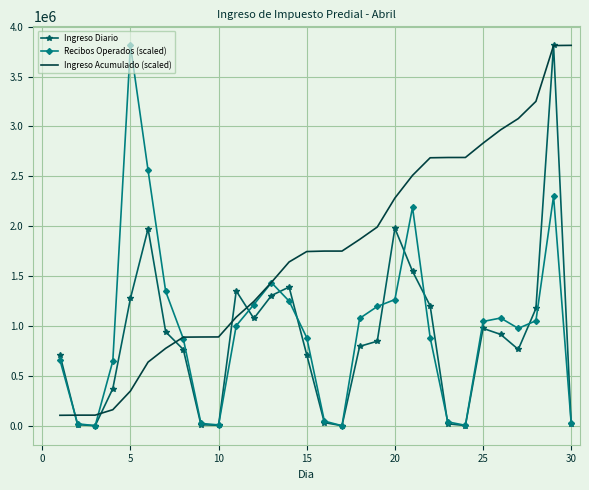

What is the greatest value displayed?

3812300.0